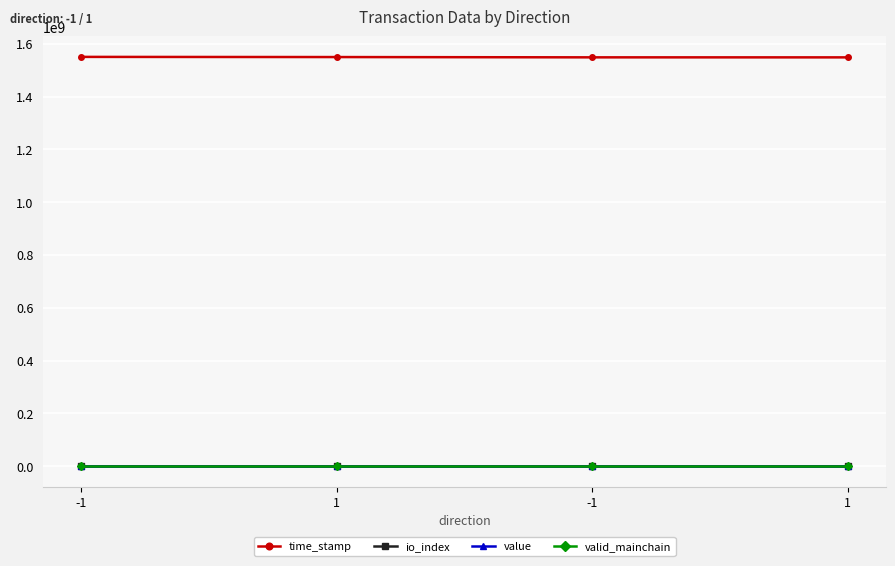

Reading left to right, what are all the values shown in this chart?

time_stamp: -1=1550315212.0	1=1549689014.0	-1=1548598318.0	1=1548491080.0
io_index: -1=60.0	1=1.0	-1=3.0	1=3.0
value: -1=153.6	1=153.6	-1=155.5	1=155.5
valid_mainchain: -1=1.0	1=1.0	-1=1.0	1=1.0